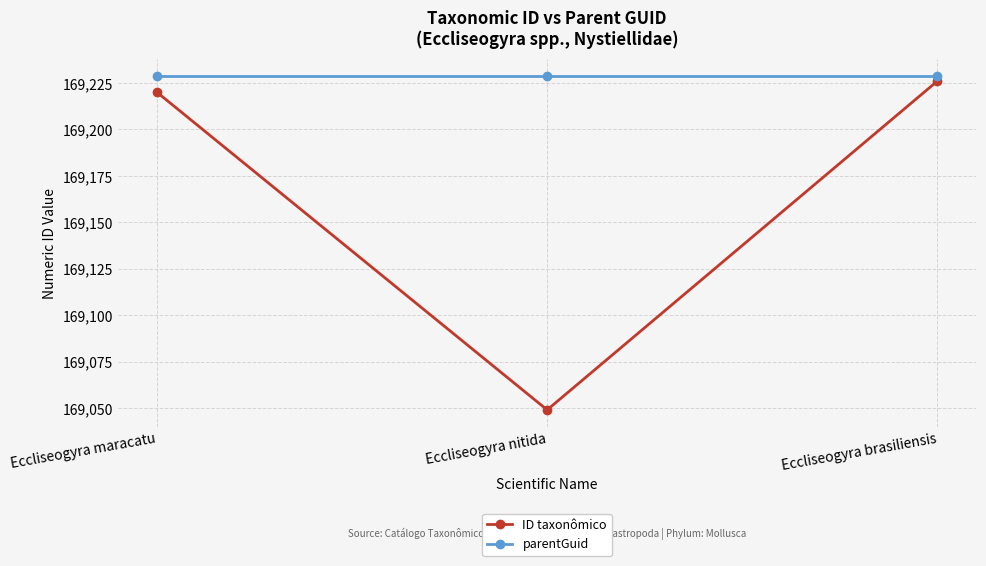

Reading right to left, transcribe all the data shown in this chart.

ID taxonômico: Eccliseogyra brasiliensis=169226	Eccliseogyra nitida=169049	Eccliseogyra maracatu=169220
parentGuid: Eccliseogyra brasiliensis=169229	Eccliseogyra nitida=169229	Eccliseogyra maracatu=169229